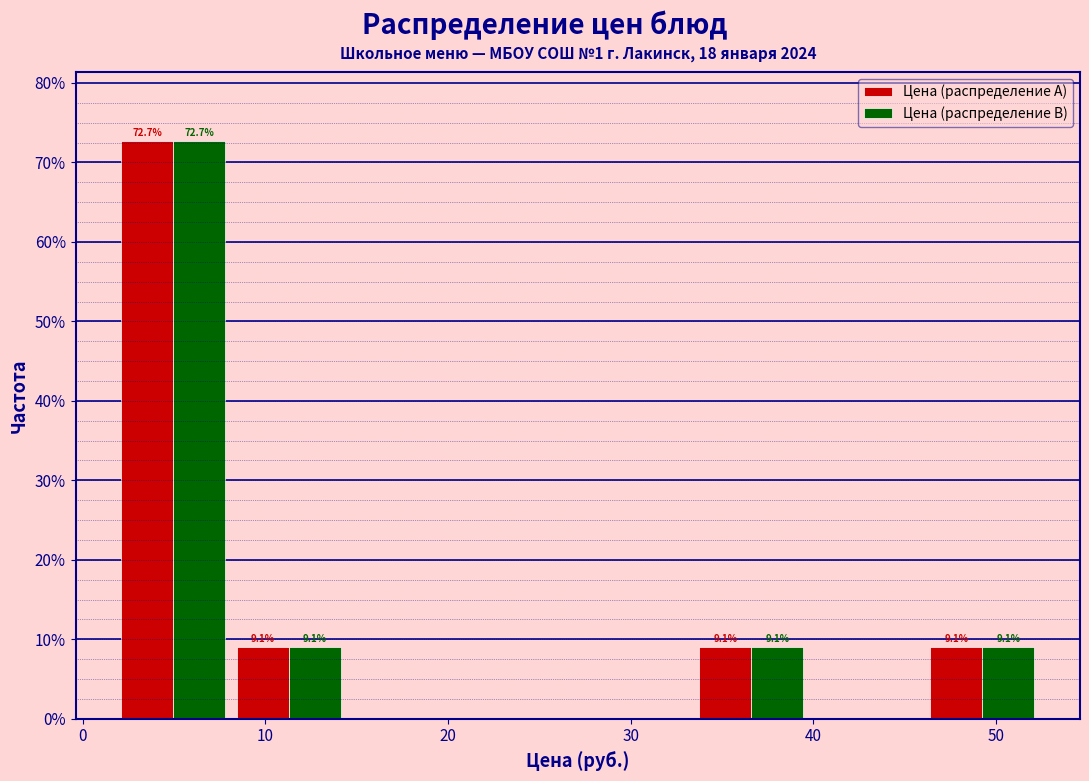

In the Цена (распределение A) series, which range on the x-axis has the tallest bar?

2 to 8